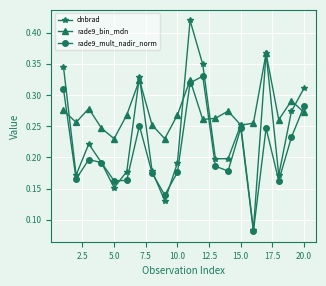

In dnbrad, how many points are lower than both neighbors (excluding endpoints)?

6